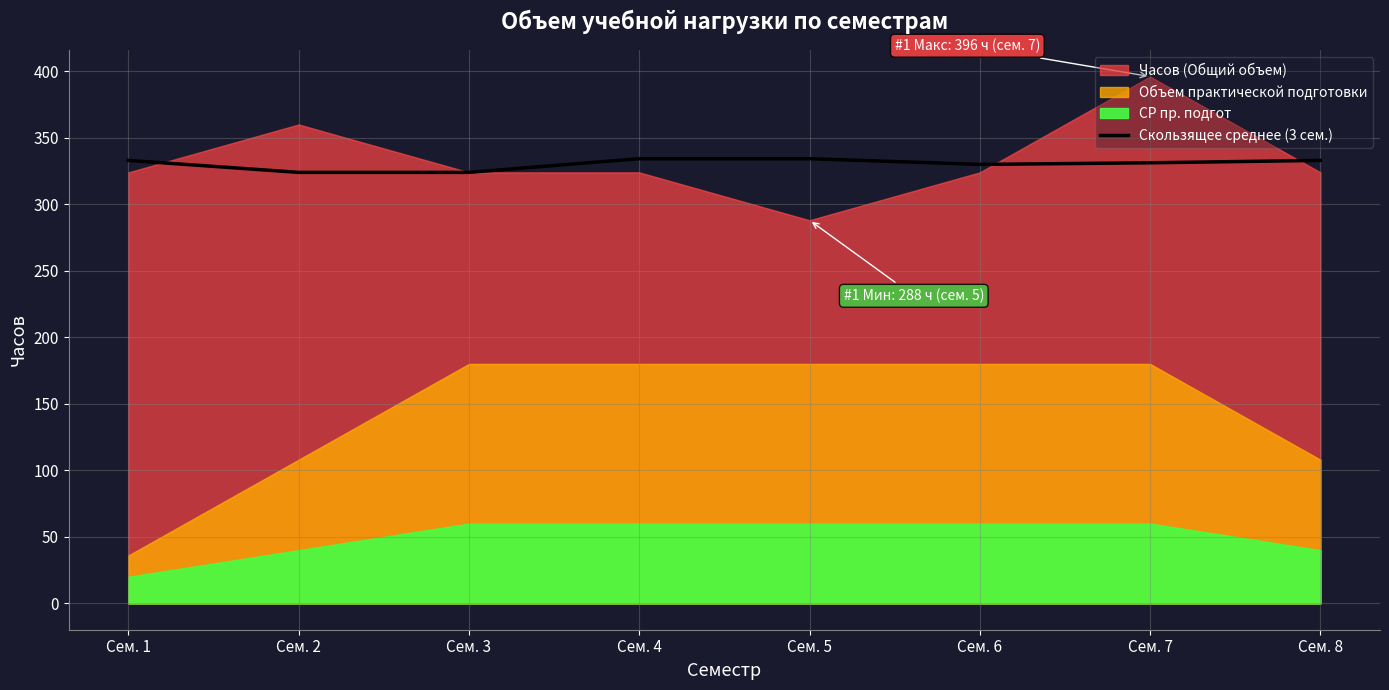

The value of Скользящее среднее (3 сем.) at Сем. 2 is 324.0. True or false?

True